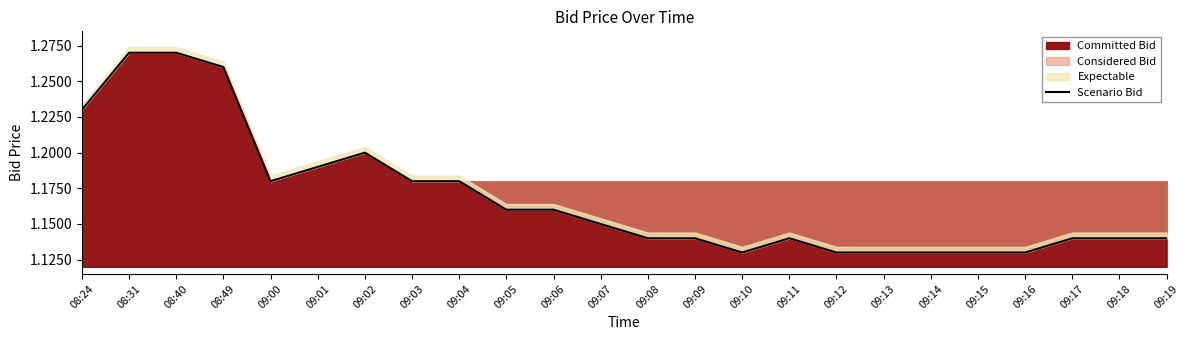

The chart shows a value of 1.1 at 09:09. True or false?

True